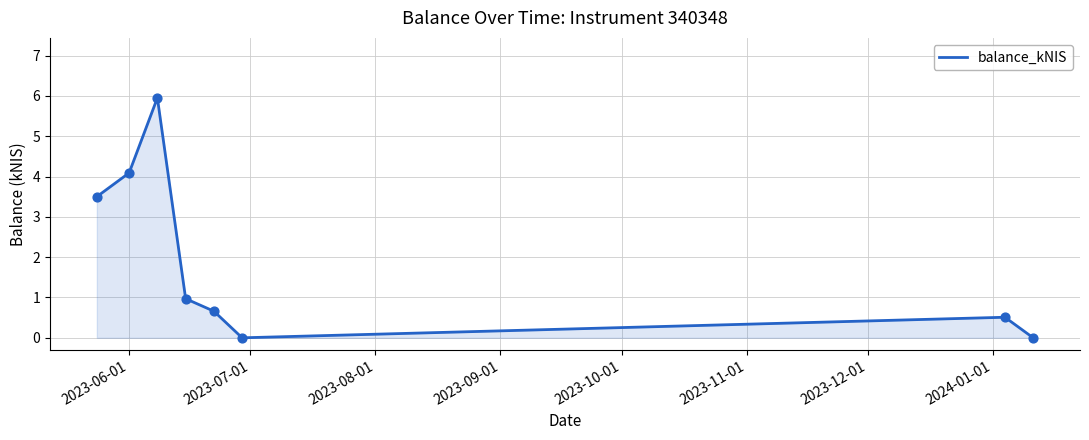

What is the greatest value displayed?

6.0